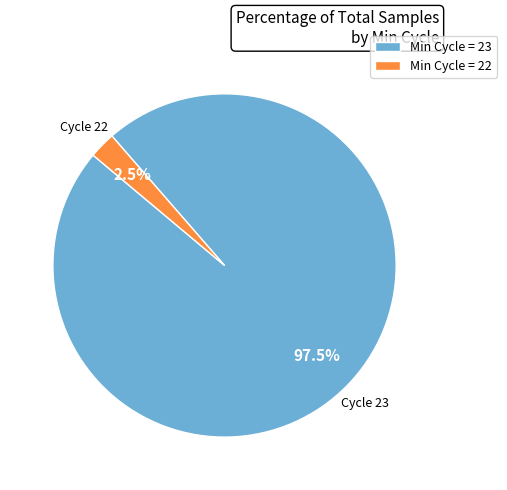

Is the sum of Min Cycle = 23 and Min Cycle = 22 greater than half?

Yes